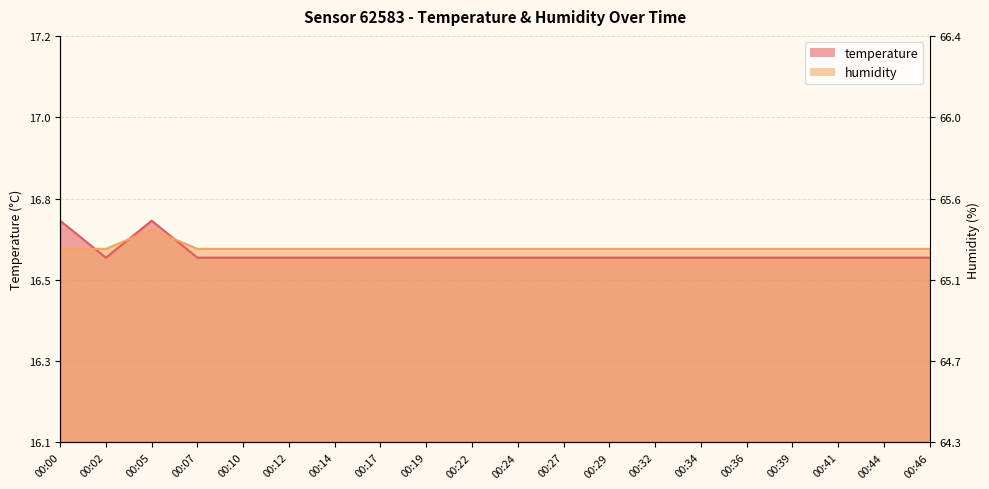

Read the humidity value at 00:39.

16.6